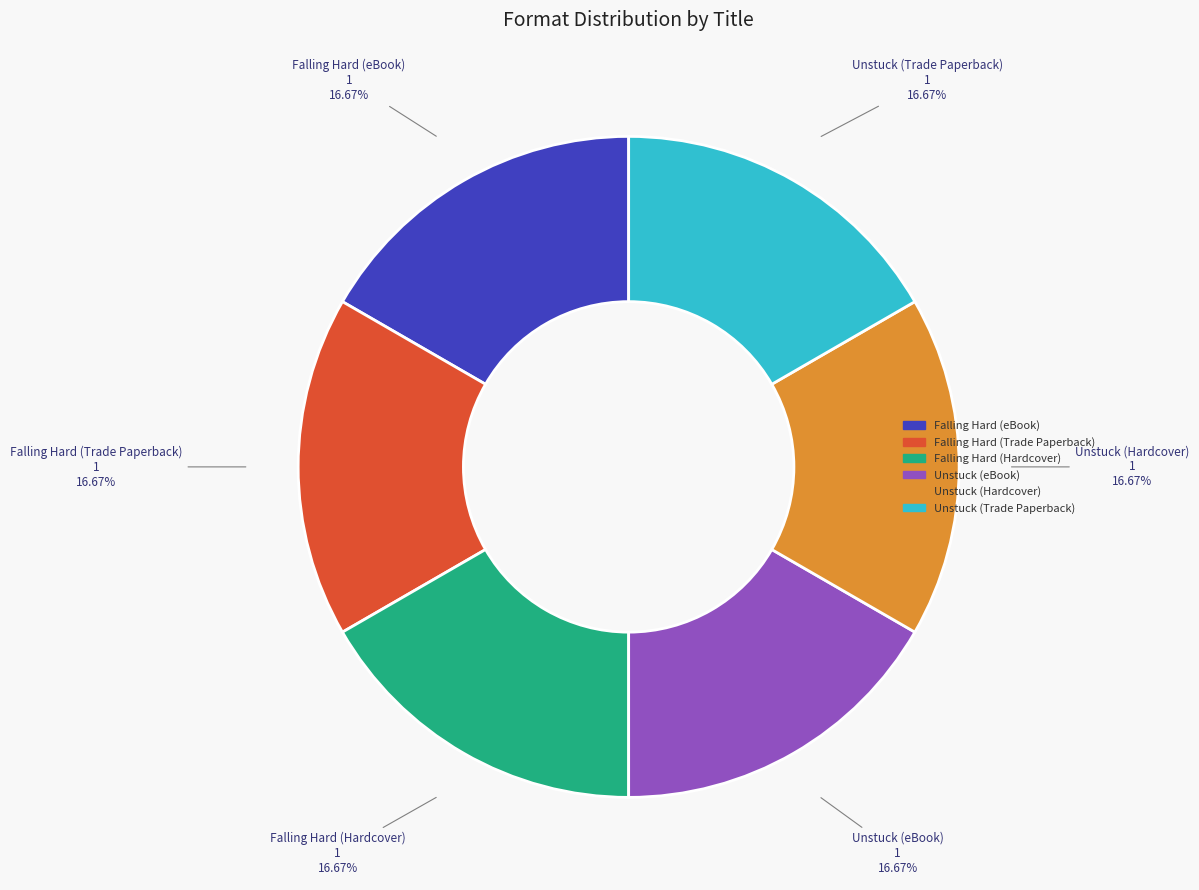

Does any single category account for the majority?

No